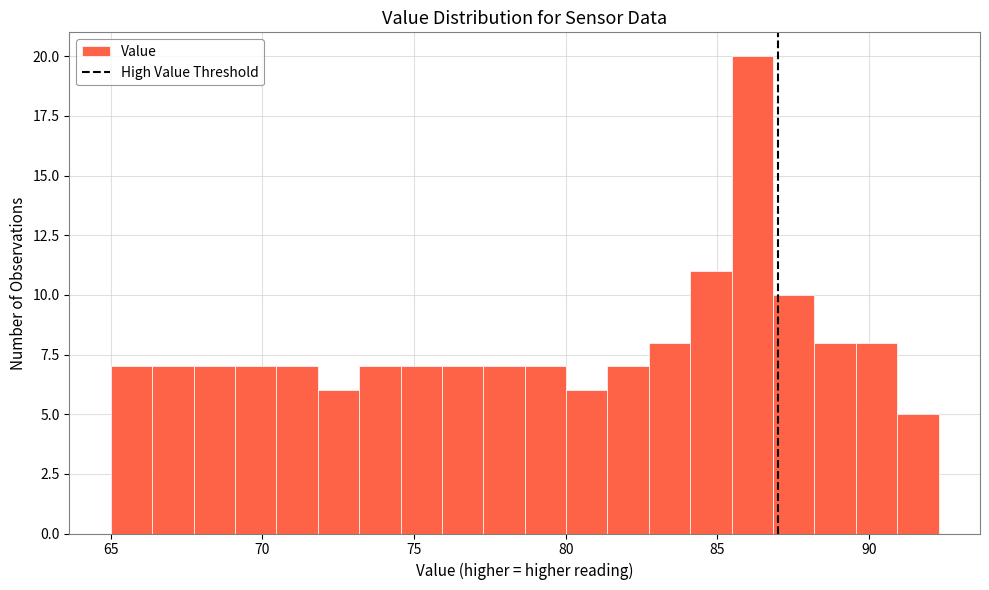

Around what value on the x-axis is the tallest bar? Give the approximate position of its centre, as read against the axis.

86.0